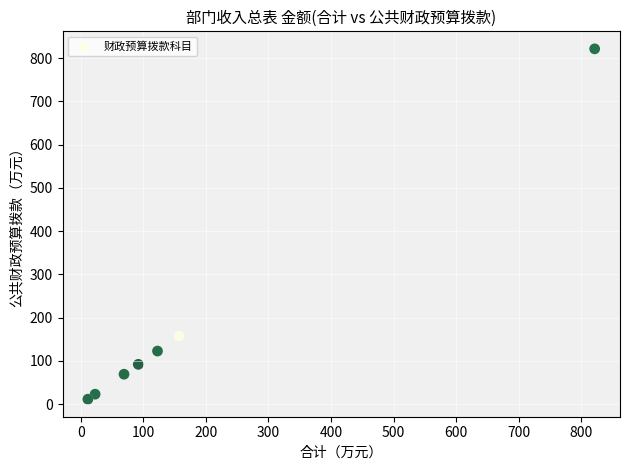

What Y value in the scatter plot is closest to 416?

157.4